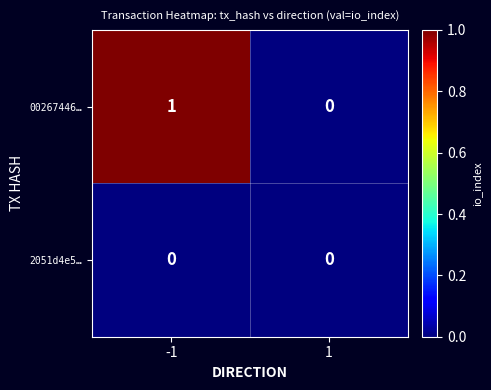

How many positive values does the 00267446… series have?

1